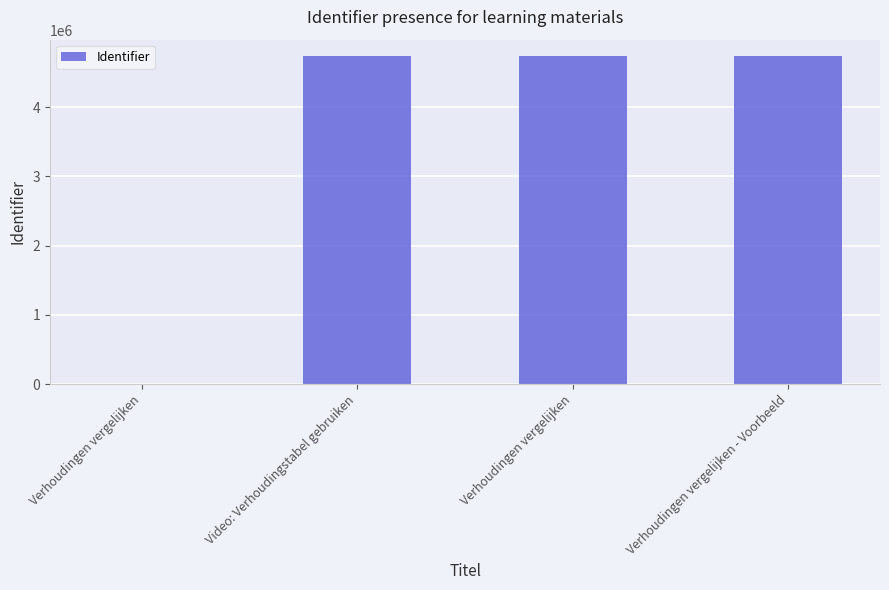

How many data points does each series have?

4